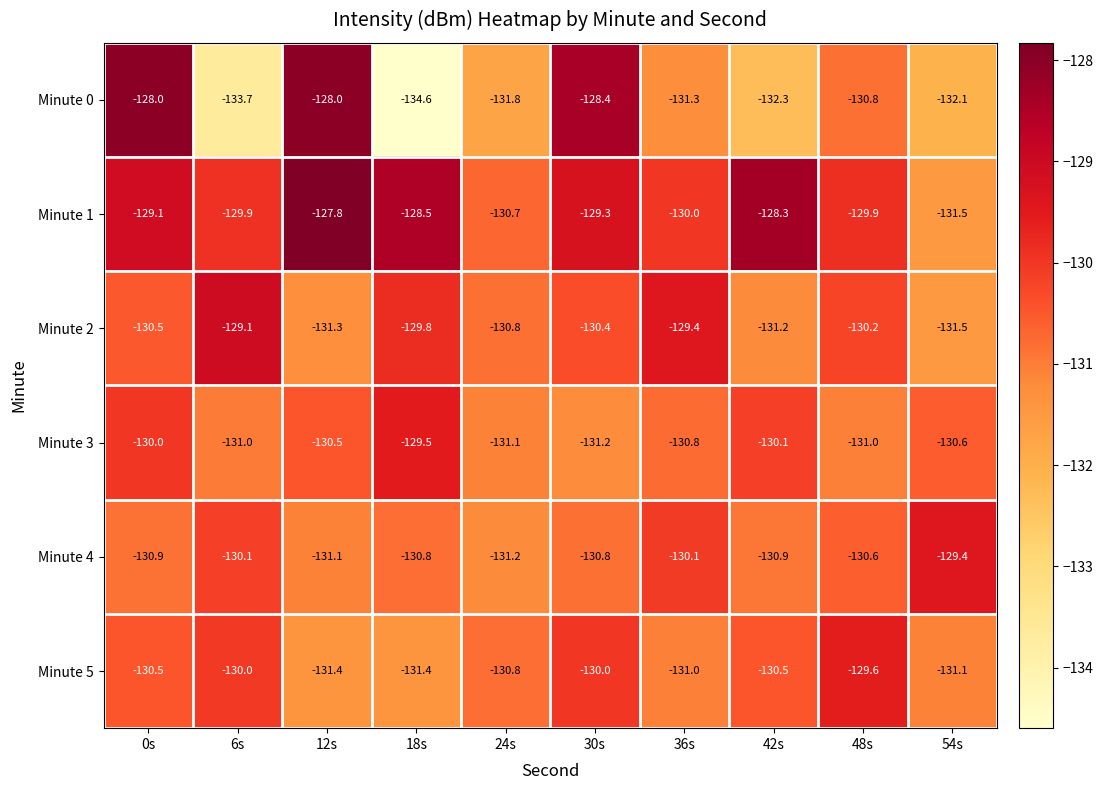

What is the difference between the second highest and second lowest values in the Minute 3 series?

1.1